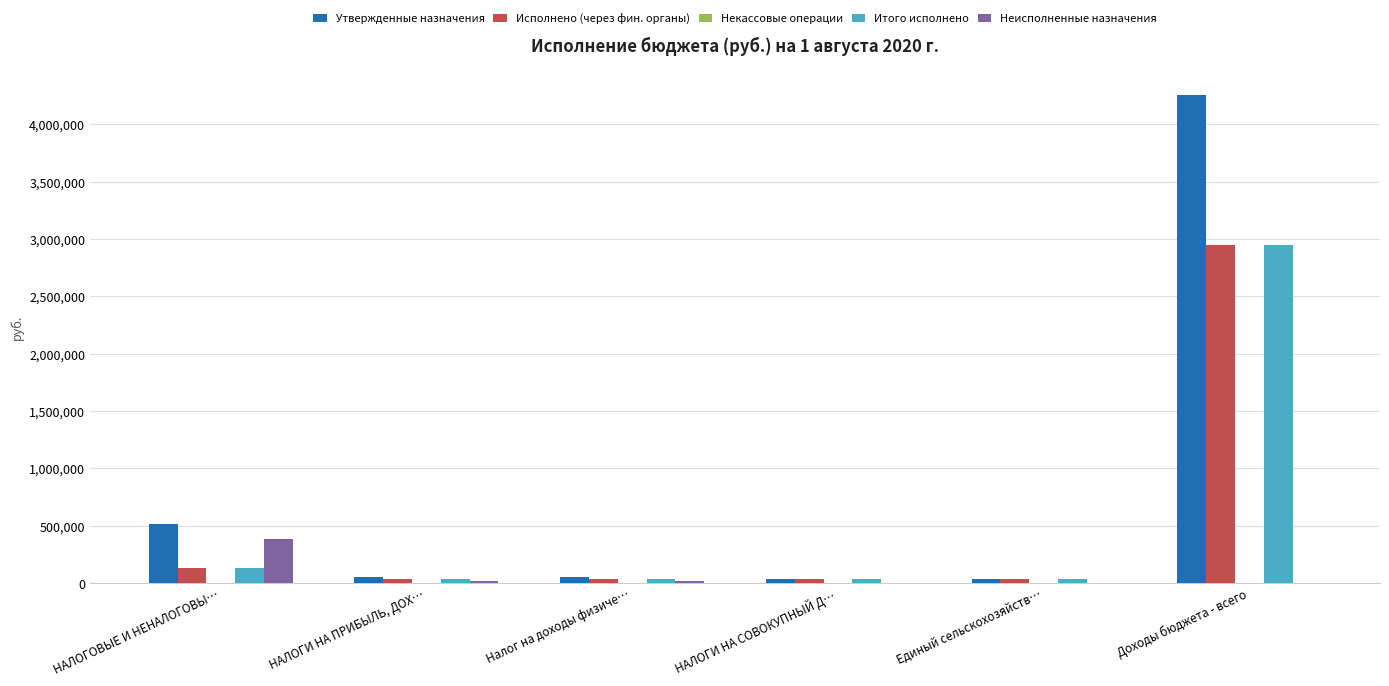

Which series has the largest total across all categories?

Утвержденные назначения